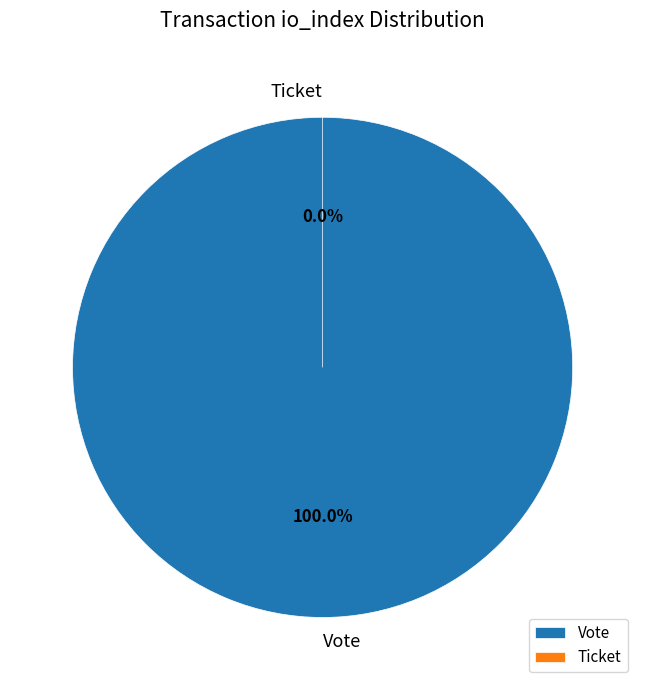

What is the change in value from Vote (io_index=1) to Ticket (io_index=0)?

-1